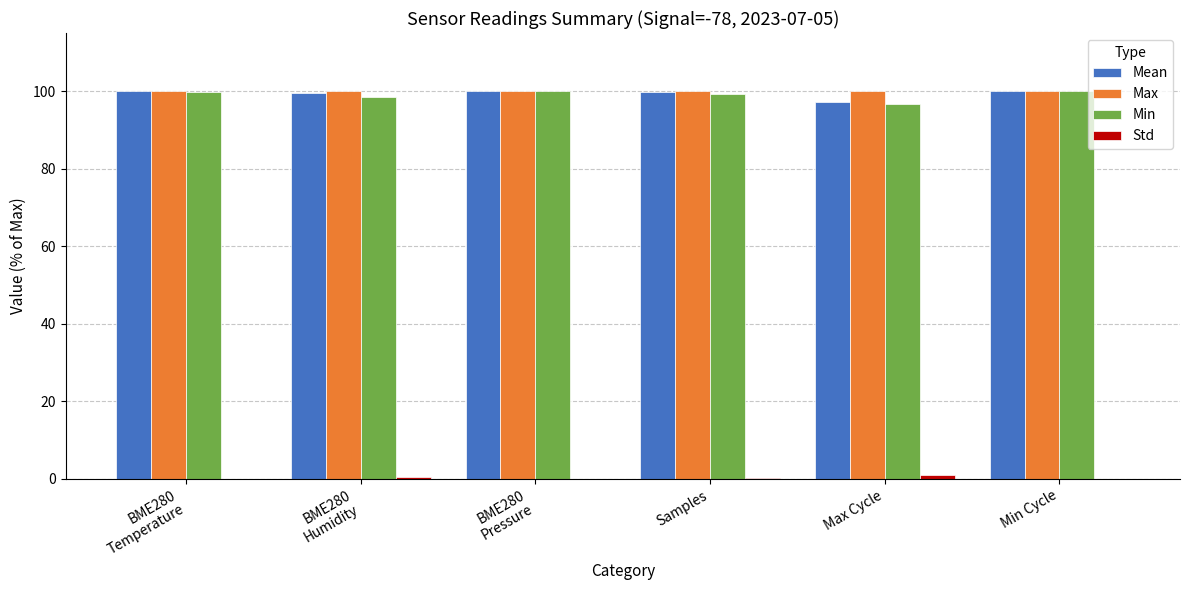

The Max series shows 69.6 at Samples. True or false?

False